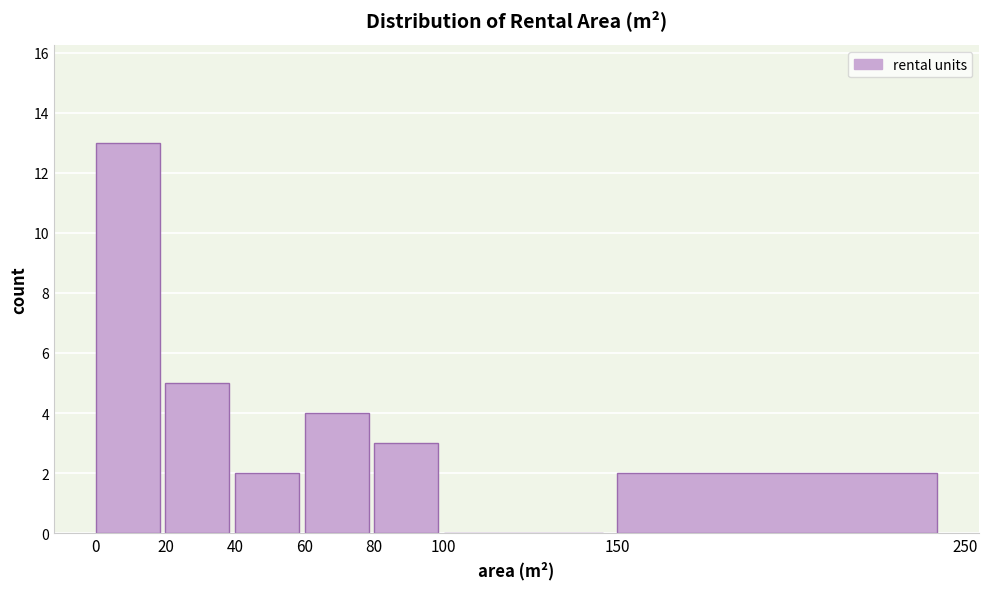

Reading left to right, transcribe this chart: for each bar, give the range it covers on the x-axis and its height. The values are not printed on the chart, so give them approximately, as read against the axis.

0 to 20: 13
20 to 40: 5
40 to 60: 2
60 to 80: 4
80 to 100: 3
100 to 150: 0
150 to 250: 2